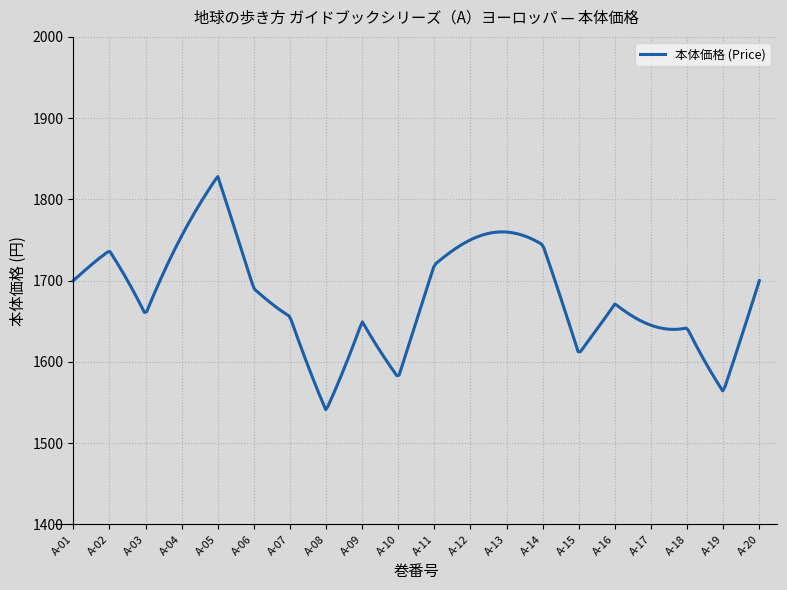

What is the greatest value displayed?

1828.1